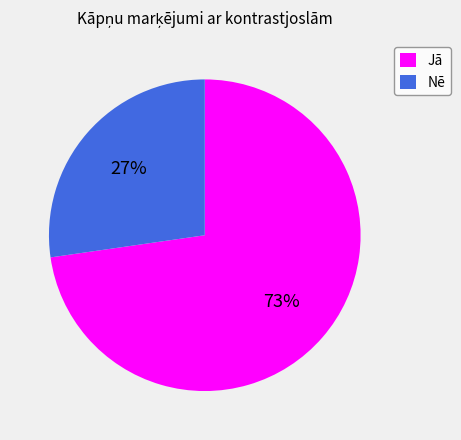

Rank the categories by value from highest to lowest.

Jā, Nē